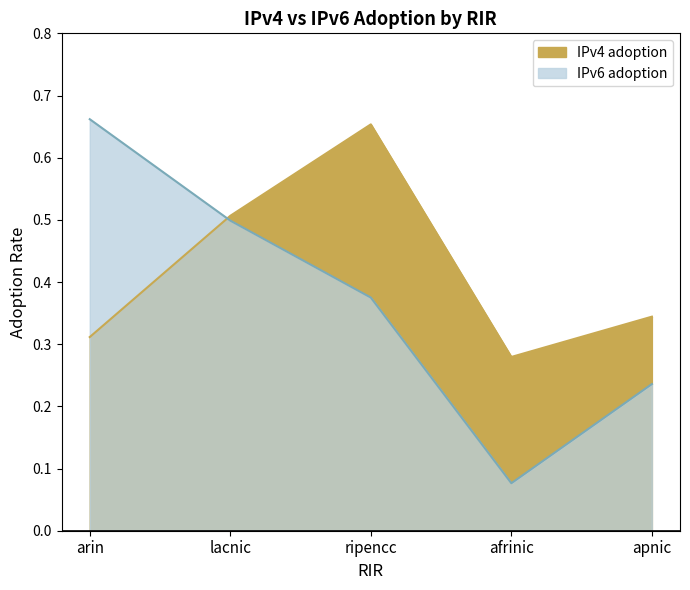

At which label does IPv4 adoption reach its minimum?

afrinic